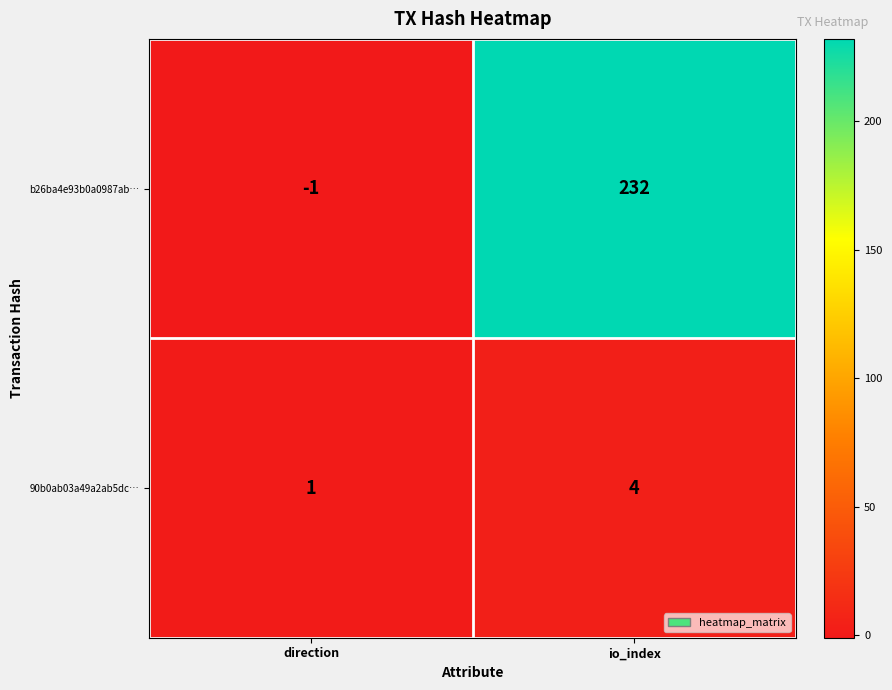

Is it true that b26ba4e93b0a0987ab… equals 232 at io_index?

True